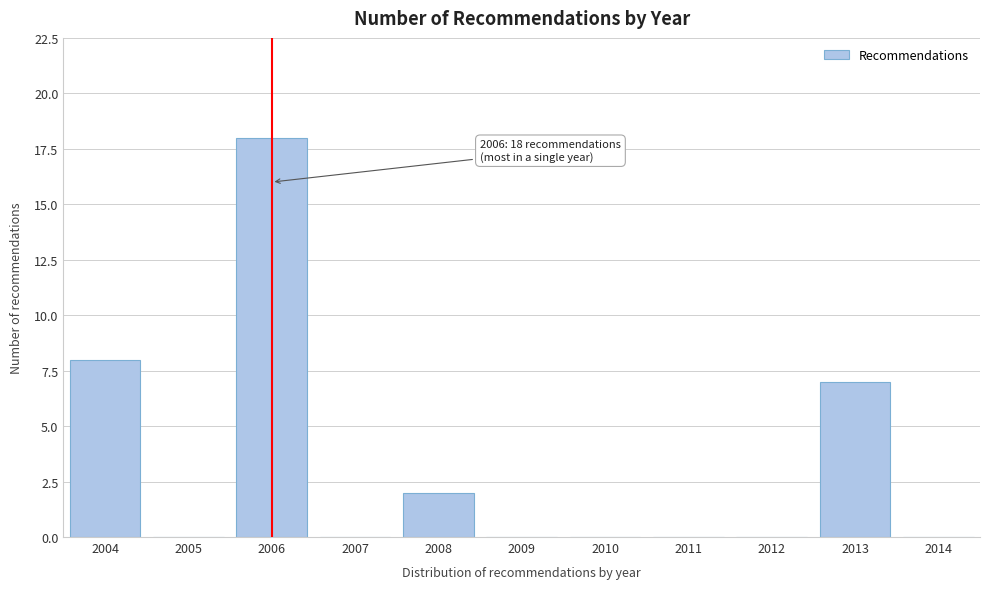

Over which range of the x-axis is the bar tallest?

2005.5 to 2006.5